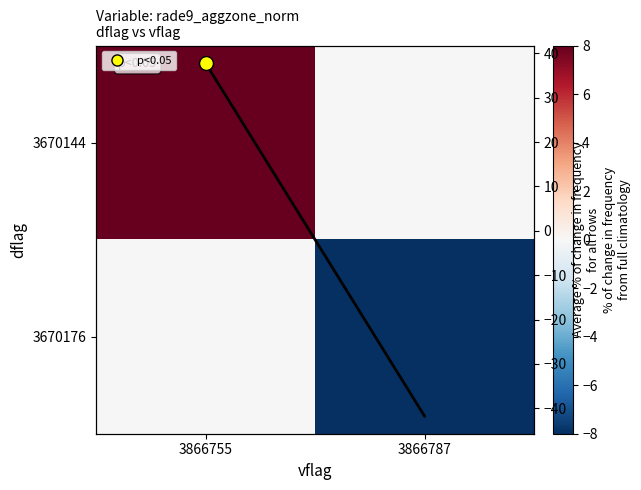

Which has a higher value, 3866755 or 3866787?

3866755